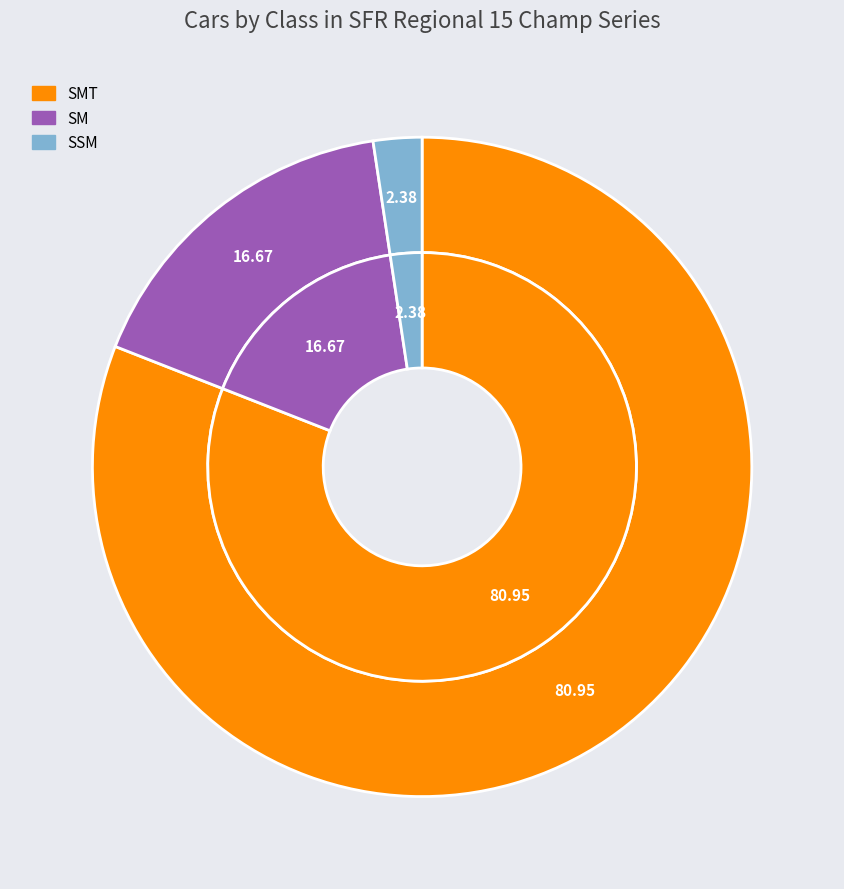

What portion of the pie excludes SMT?

19.0%